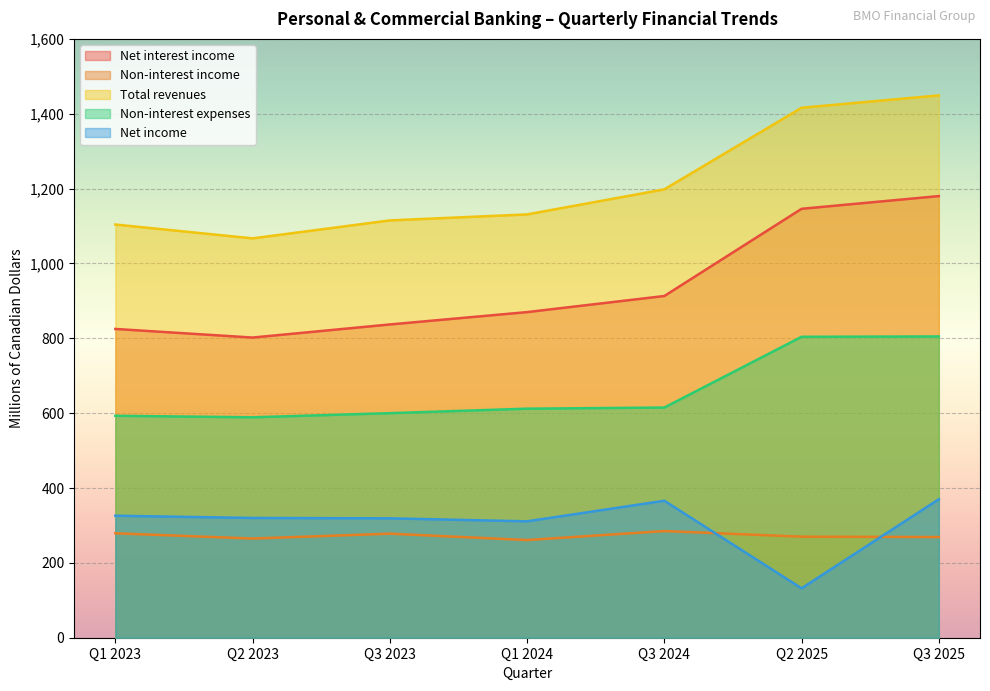

At Q3 2024, list the series in order from largest to smallest.

Total revenues, Net interest income, Non-interest expenses, Net income, Non-interest income